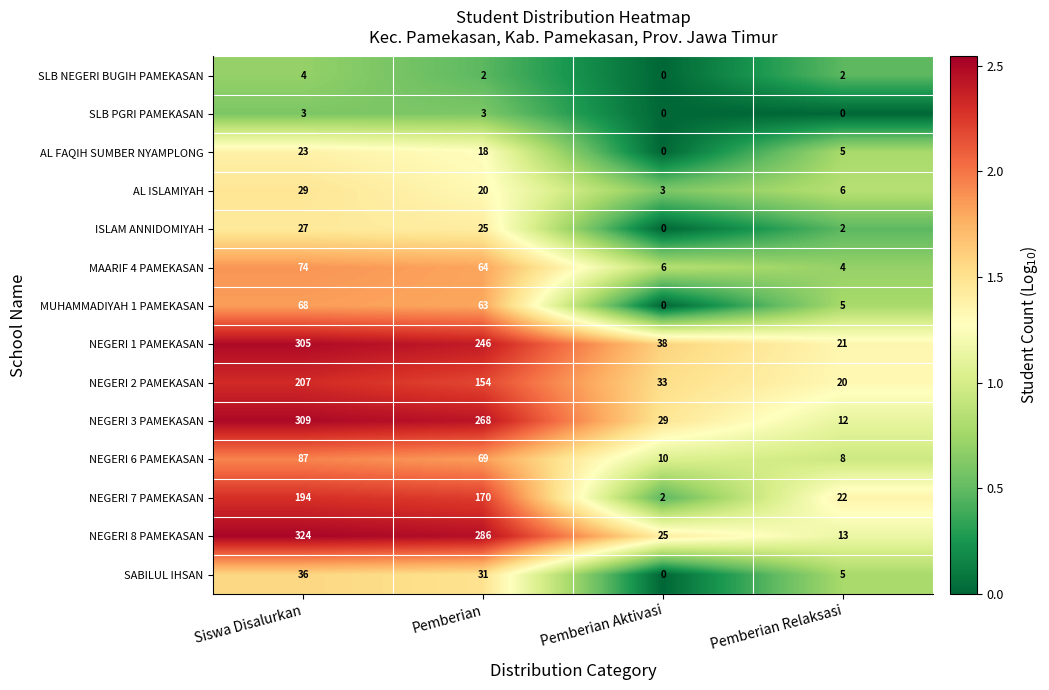

True or false: AL ISLAMIYAH has a value of 3 at Pemberian Aktivasi.

True